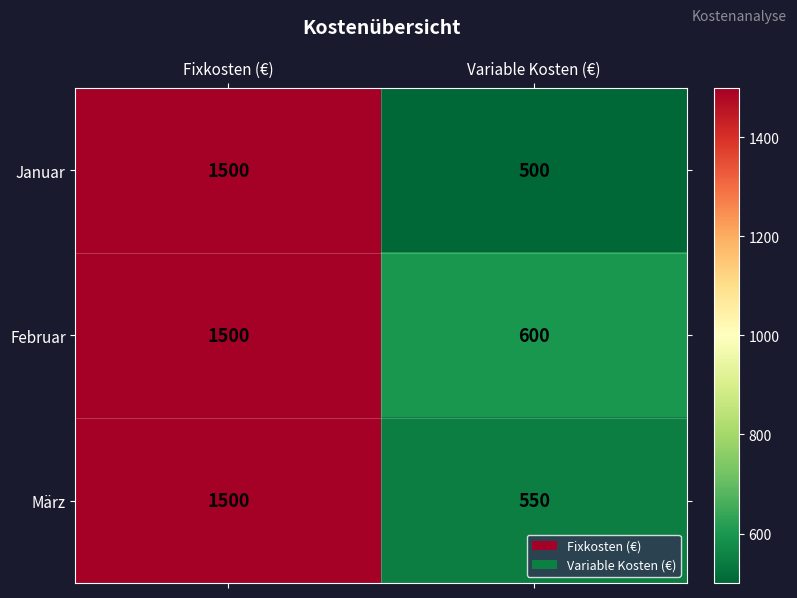

What is the approximate value of Februar at Fixkosten (€), to the nearest 100?

1500